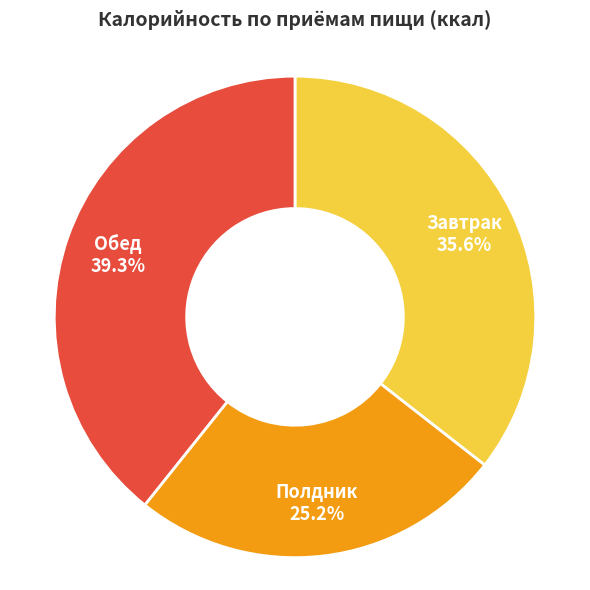

Approximately how many times larger is the value at Обед compared to Полдник?

1.6